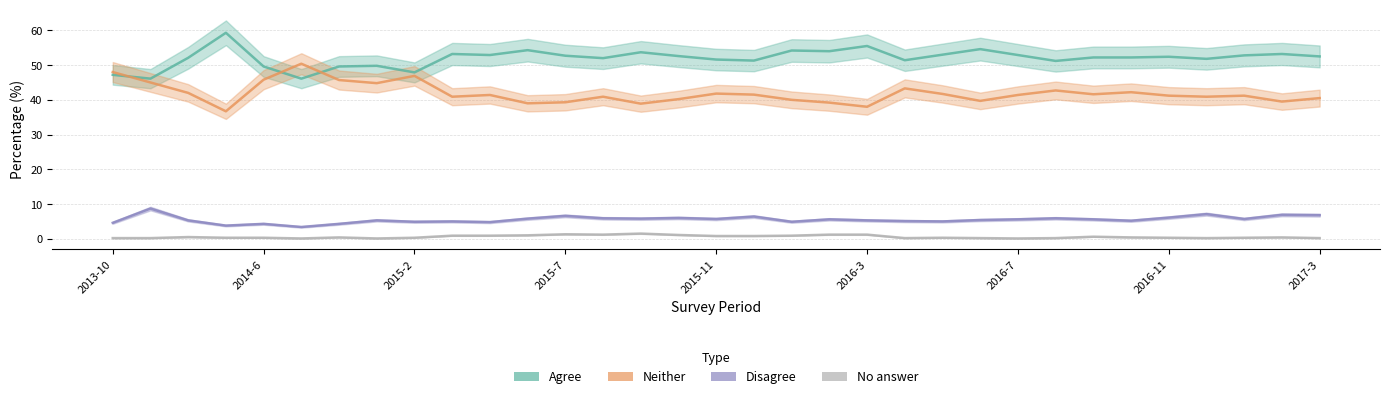

Where is the first local minimum for Agree?

2014-1